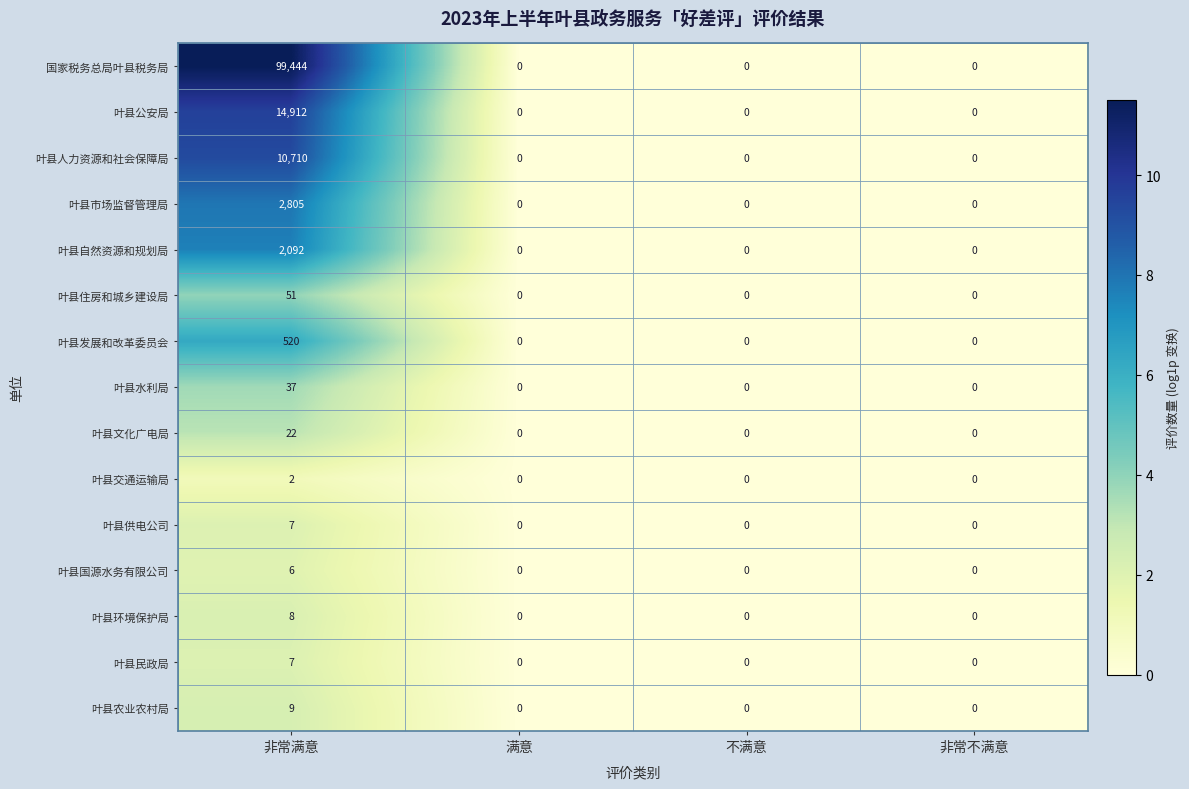

At which category is the sum across all series the highest?

非常满意